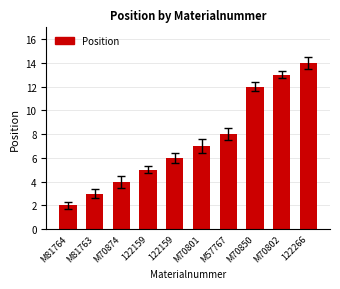

How many distinct data groups are displayed?

1